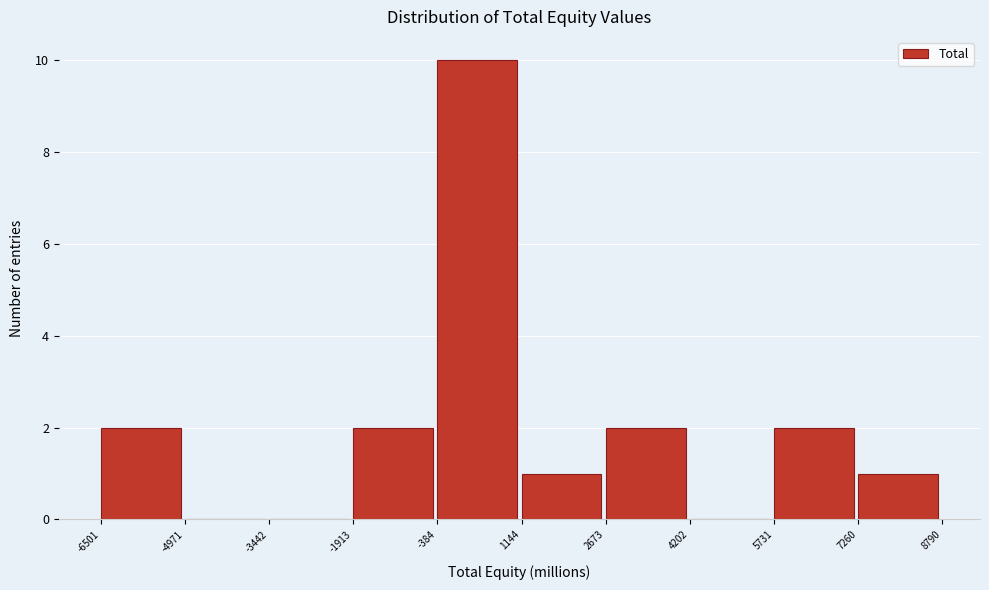

Reading left to right, transcribe this chart: for each bar, give the range it covers on the x-axis and its height. The values are not printed on the chart, so give them approximately, as read against the axis.

-6501 to -4971: 2
-4971 to -3442: 0
-3442 to -1913: 0
-1913 to -384: 2
-384 to 1144: 10
1144 to 2673: 1
2673 to 4202: 2
4202 to 5731: 0
5731 to 7260: 2
7260 to 8790: 1